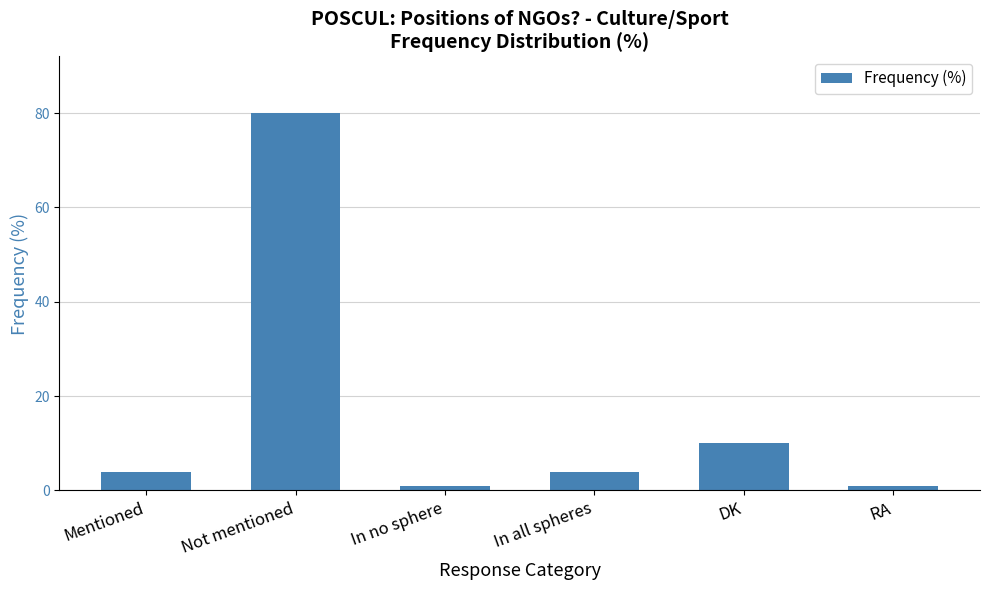

Reading left to right, transcribe all the data shown in this chart.

Mentioned=4	Not mentioned=80	In no sphere=1	In all spheres=4	DK=10	RA=1